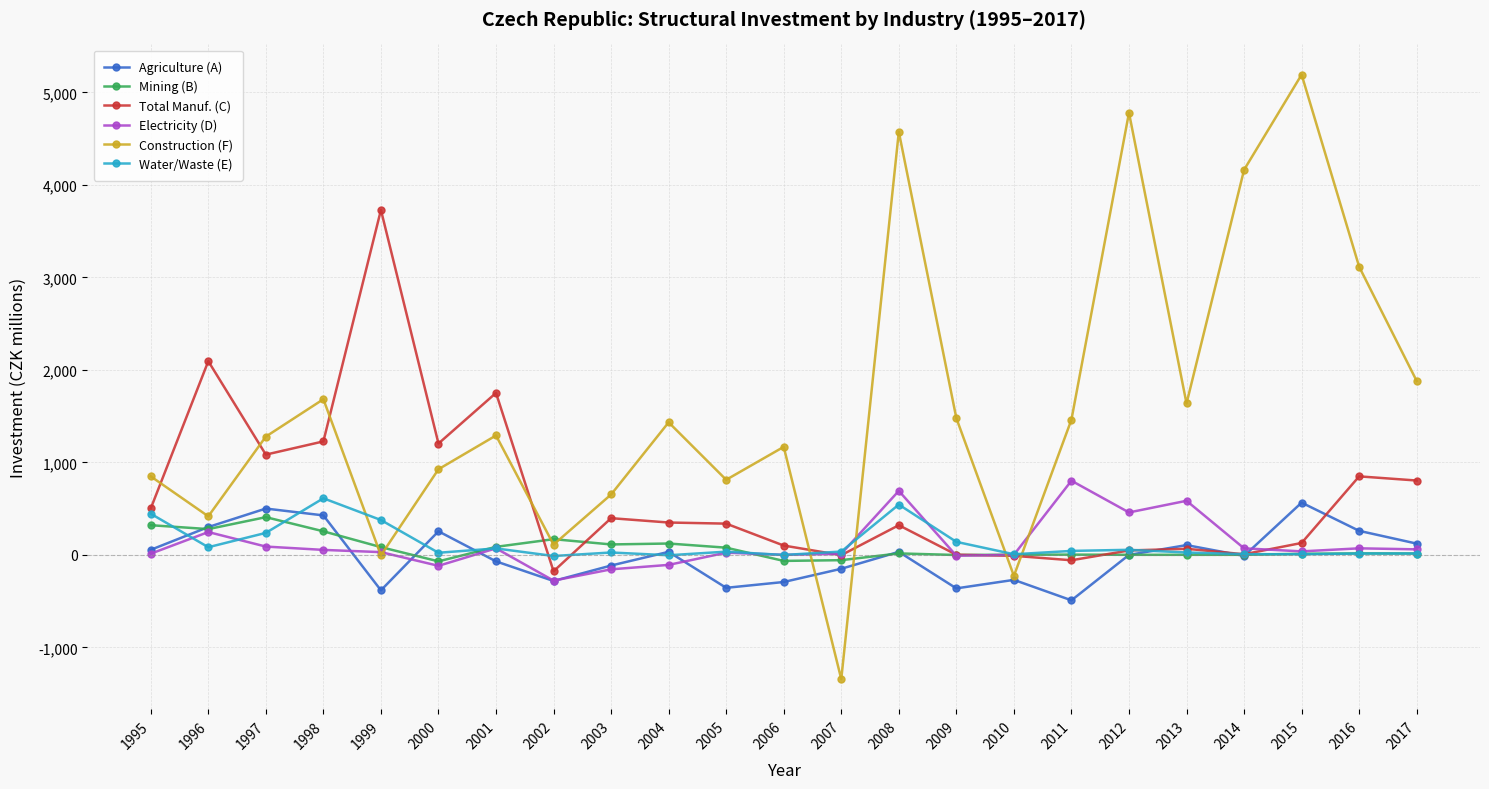

What is the value of the Water/Waste (E) point at the 6th from the left?

22